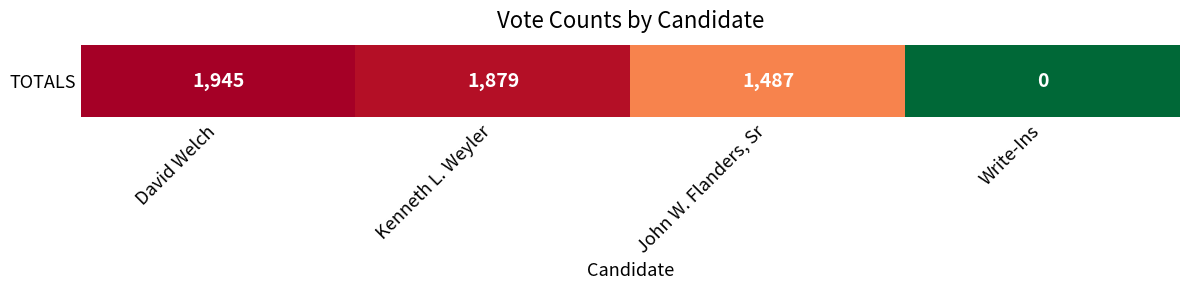

The chart shows a value of 0 at Write-Ins. True or false?

True